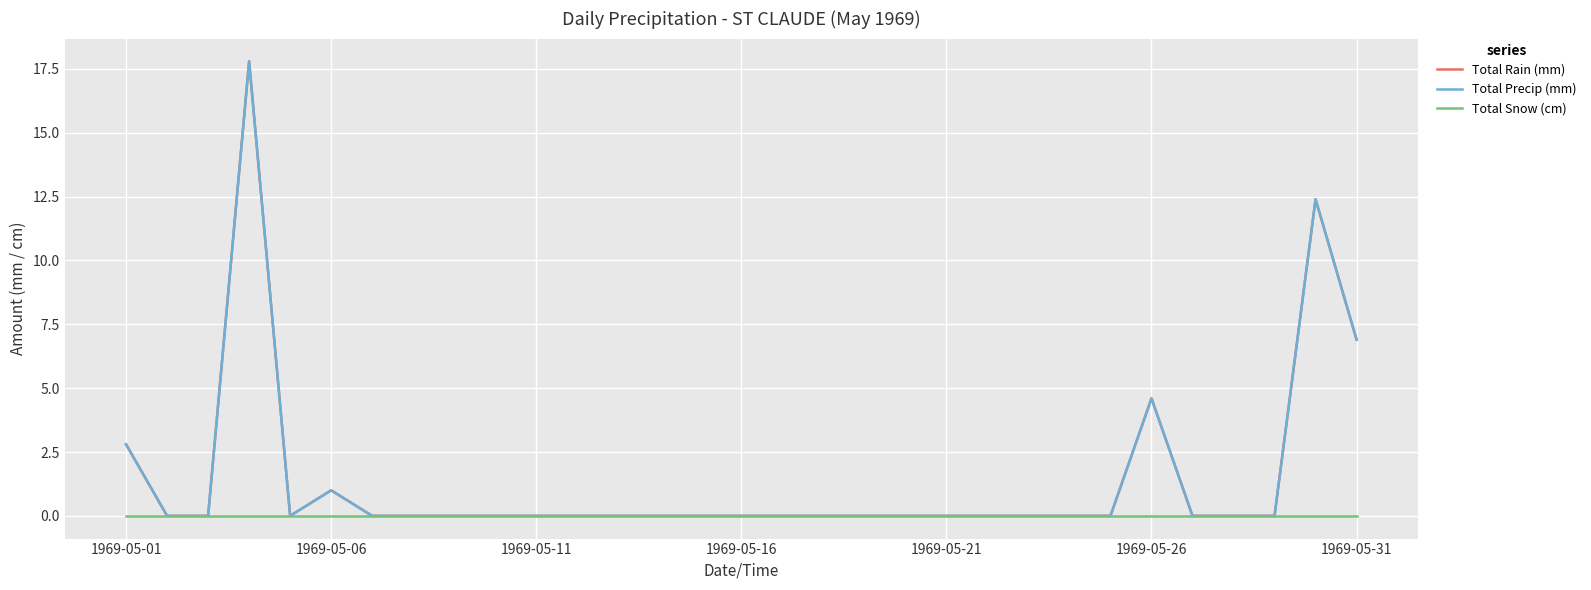

Does the chart display data point markers on the line(s)?

No